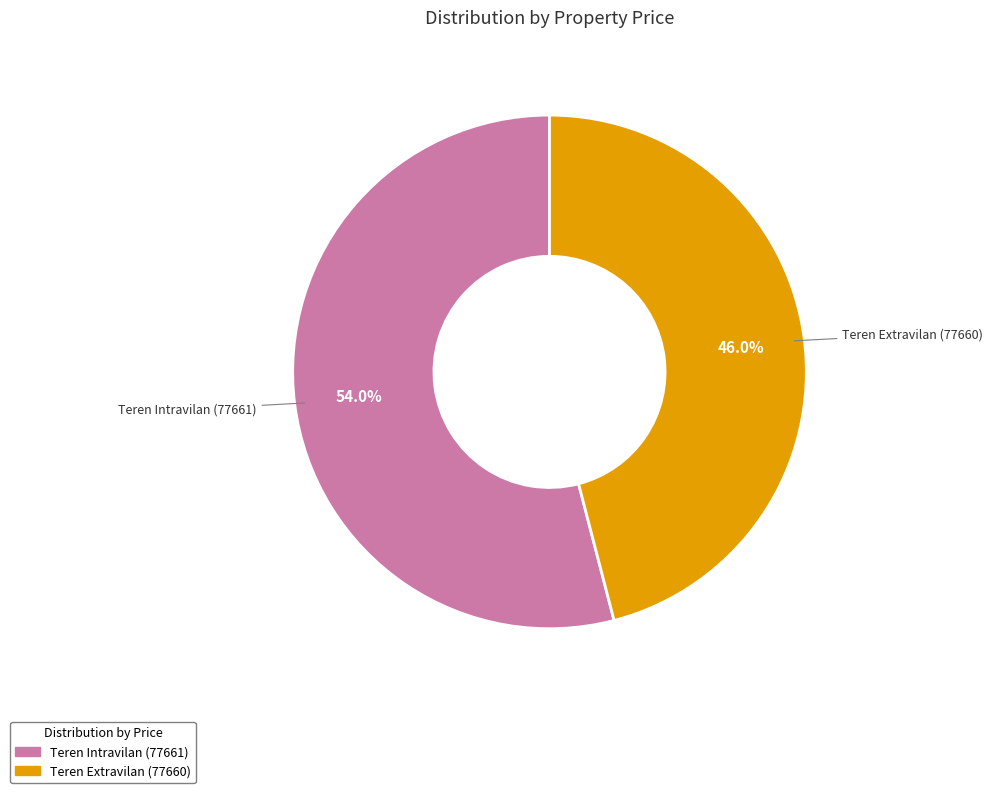

Is there a majority slice in this chart?

Yes